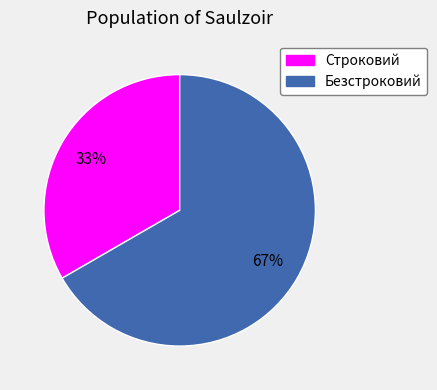

What is the smallest slice in the pie chart?

Строковий